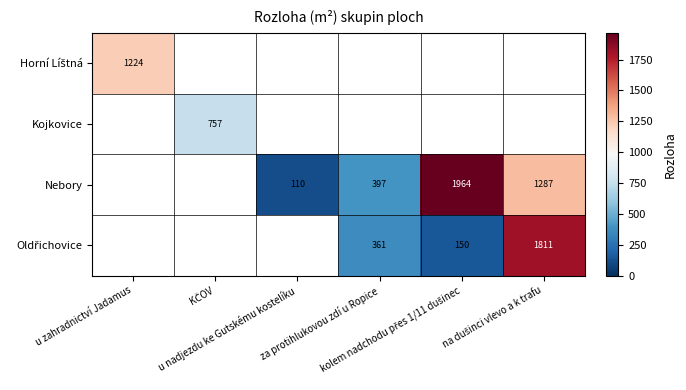

At u zahradnictví Jadamus, list the series in order from smallest to largest.

Horní Líštná, Kojkovice, Nebory, Oldřichovice